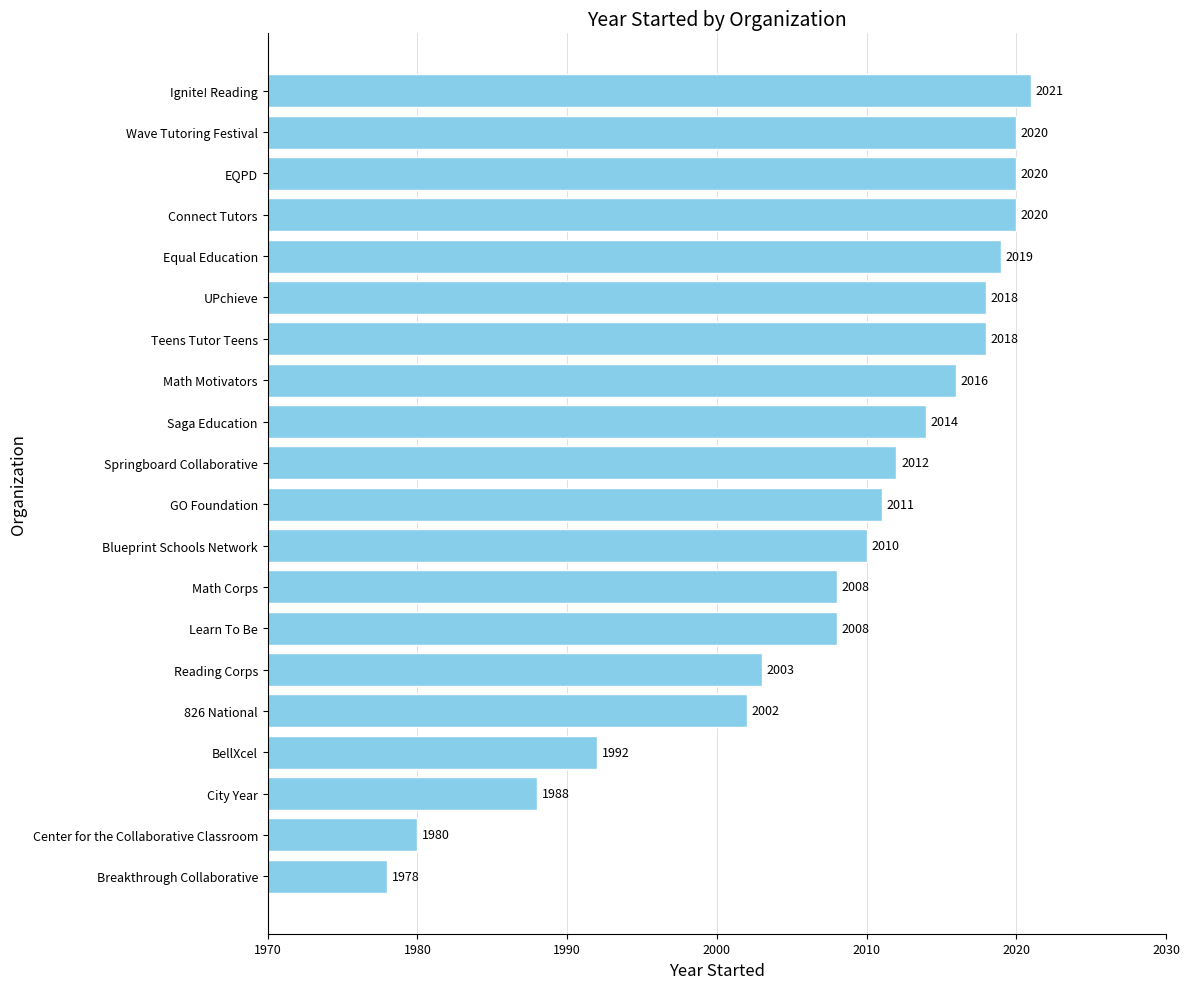

The value at Wave Tutoring Festival is 2020. True or false?

True